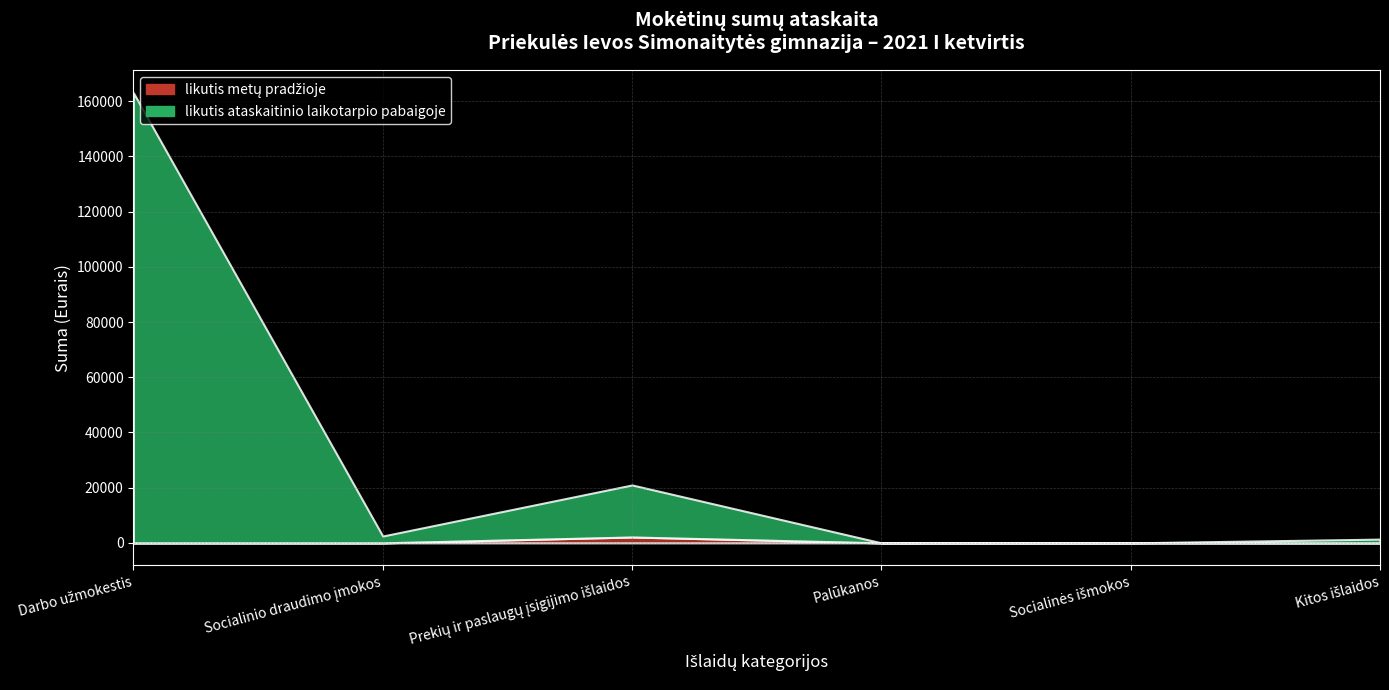

What is the spread (max minus min) of values at Prekių ir paslaugų įsigijimo išlaidos?

16720.1